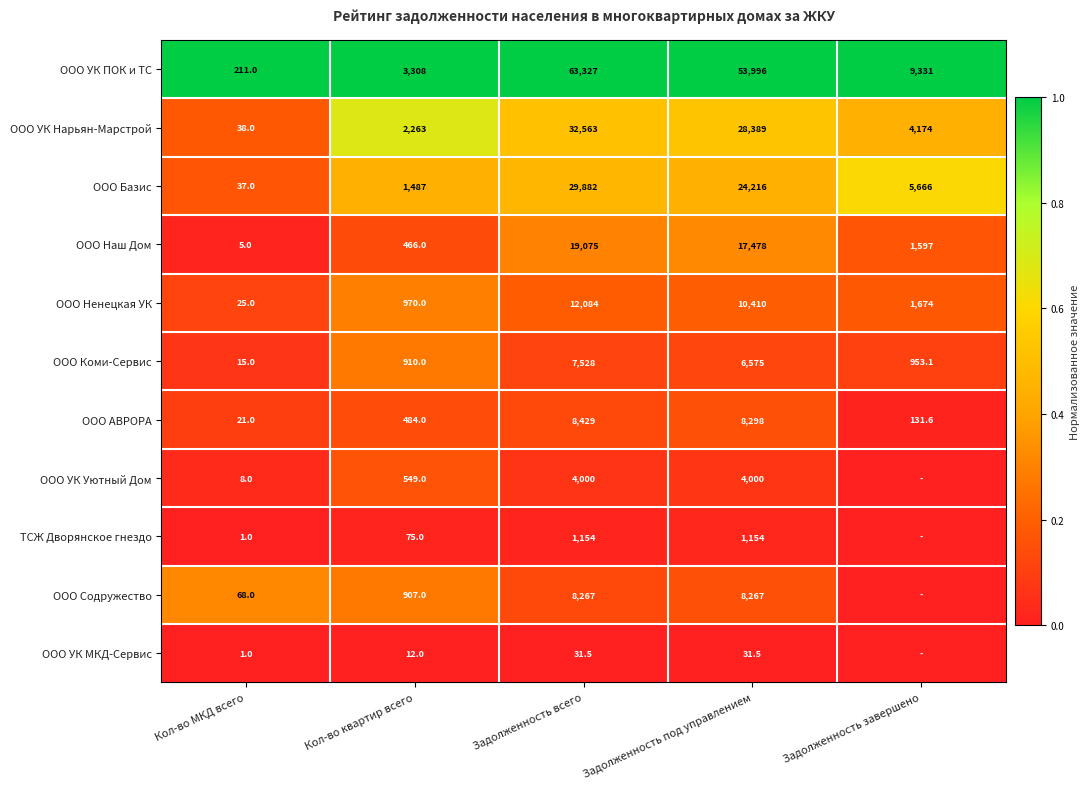

What is the average value of the ООО УК ПОК и ТС series?

26034.6